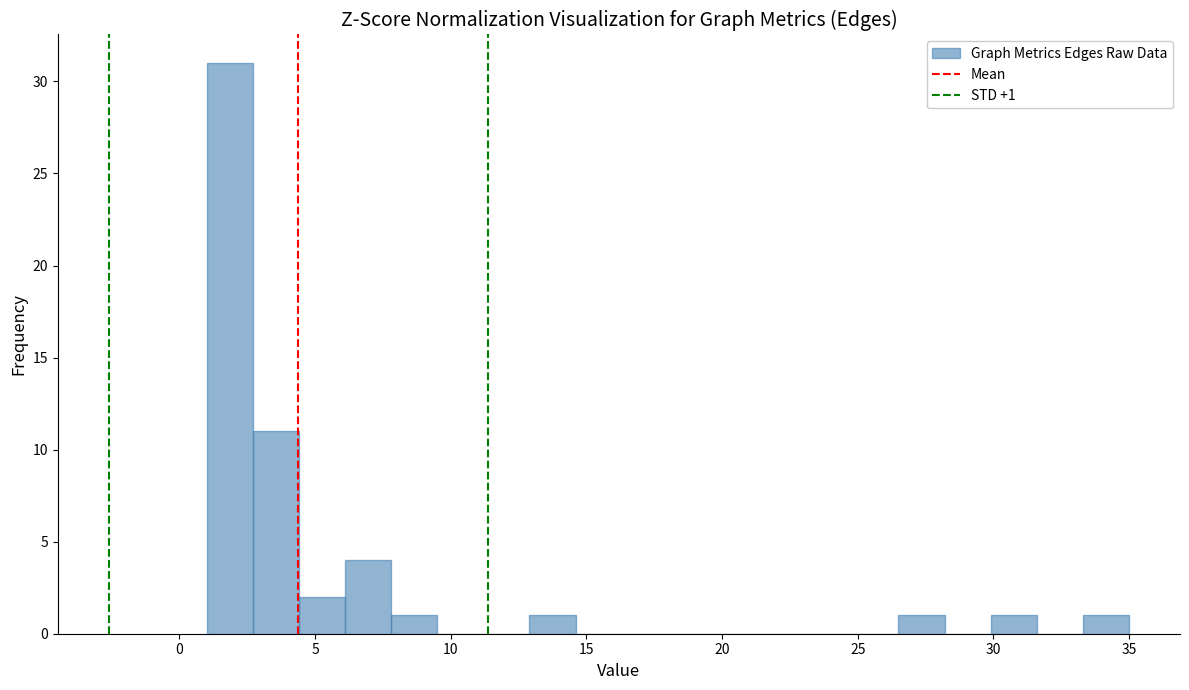

Around what value on the x-axis is the tallest bar? Give the approximate position of its centre, as read against the axis.

2.0